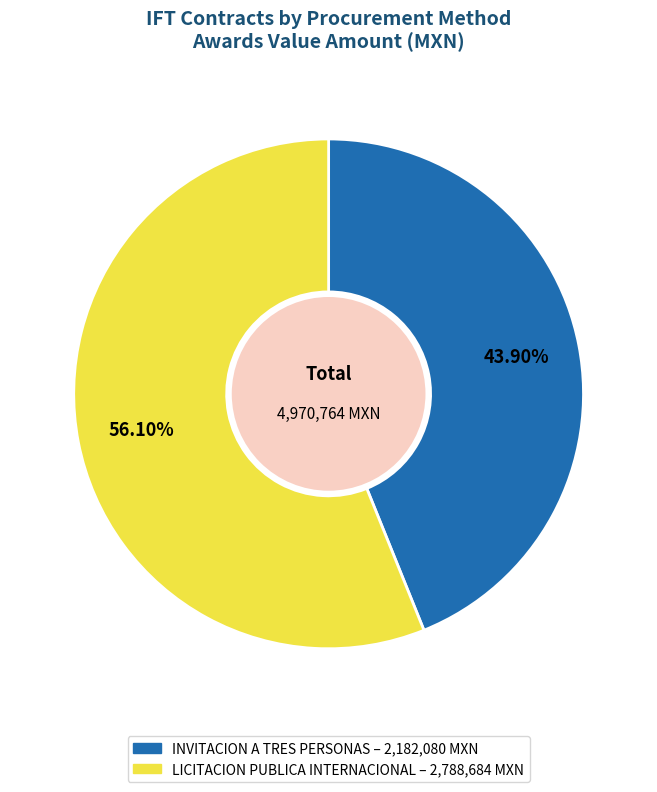

Does any single category account for the majority?

Yes